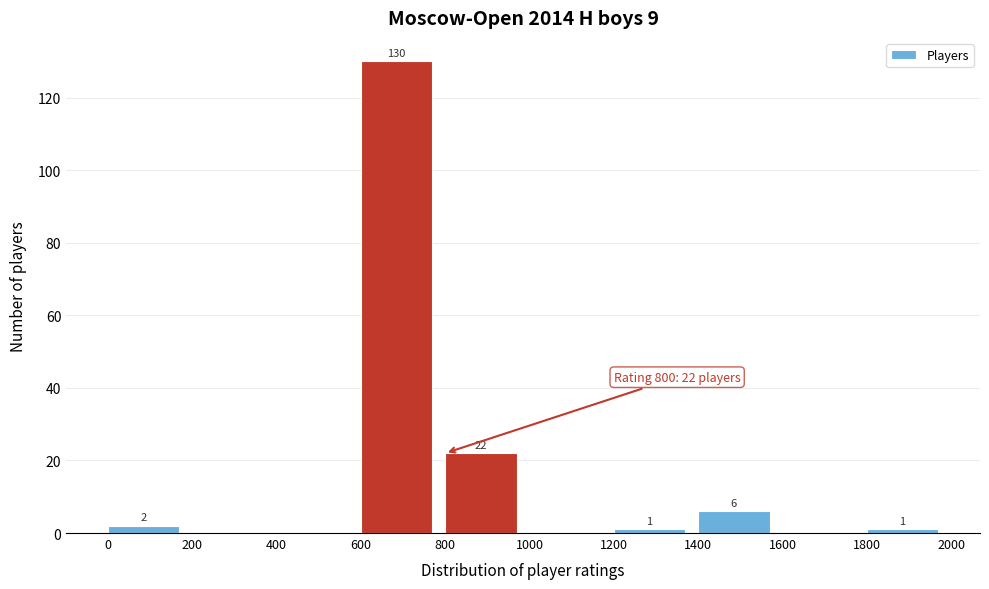

Over which range of the x-axis is the bar tallest?

600 to 800